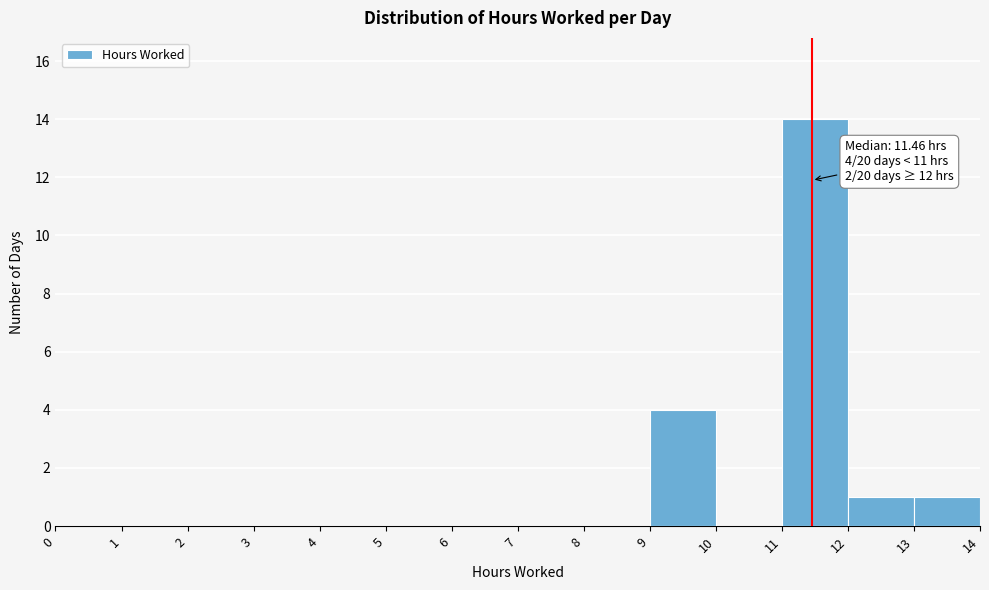

Over which range of the x-axis is the bar tallest?

11 to 12